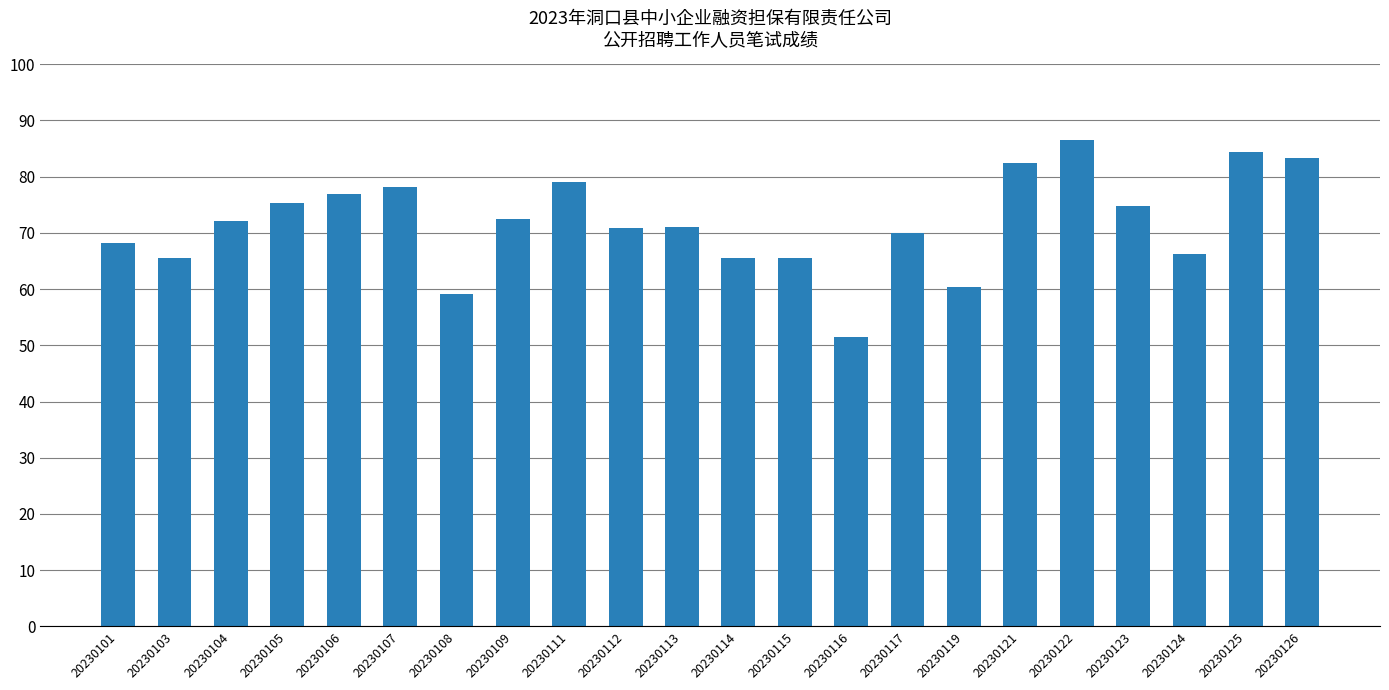

Between 20230113 and 20230105, which is larger?

20230105